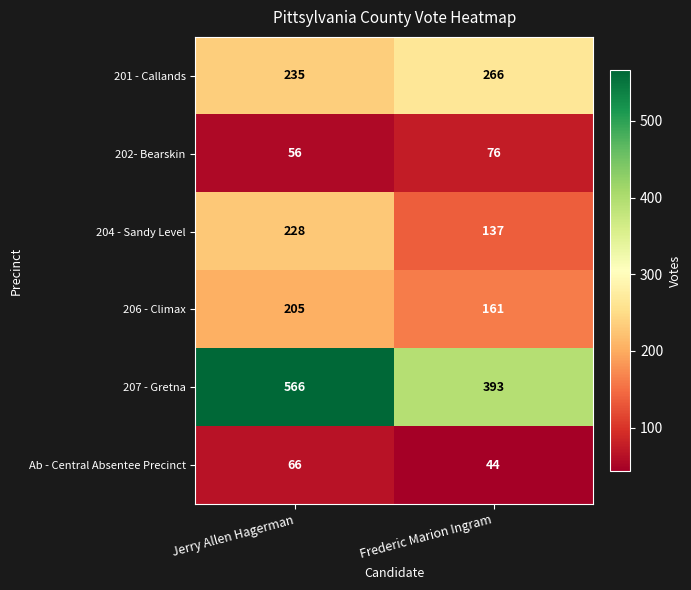

What is the spread (max minus min) of values at Frederic Marion Ingram?

349